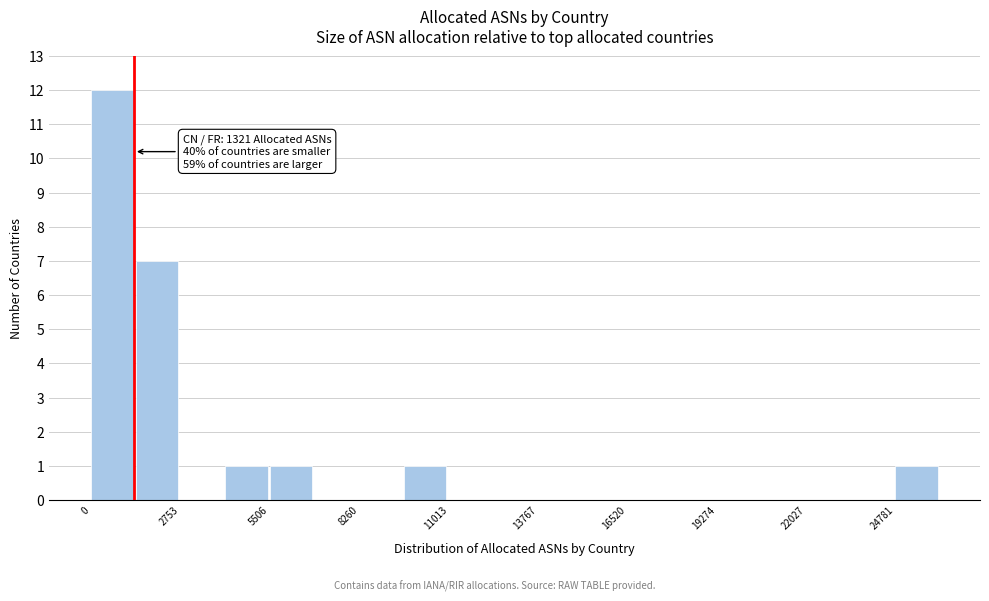

Around what value on the x-axis is the tallest bar? Give the approximate position of its centre, as read against the axis.

500